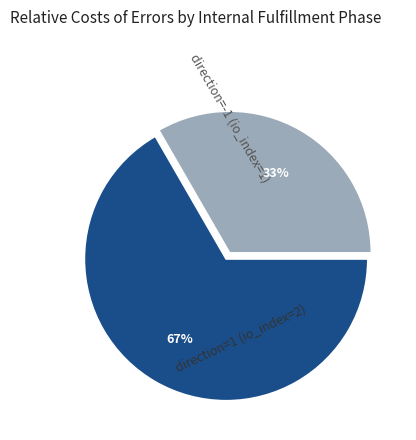

Rank the categories by value from highest to lowest.

direction=1 (io_index=2), direction=-1 (io_index=1)